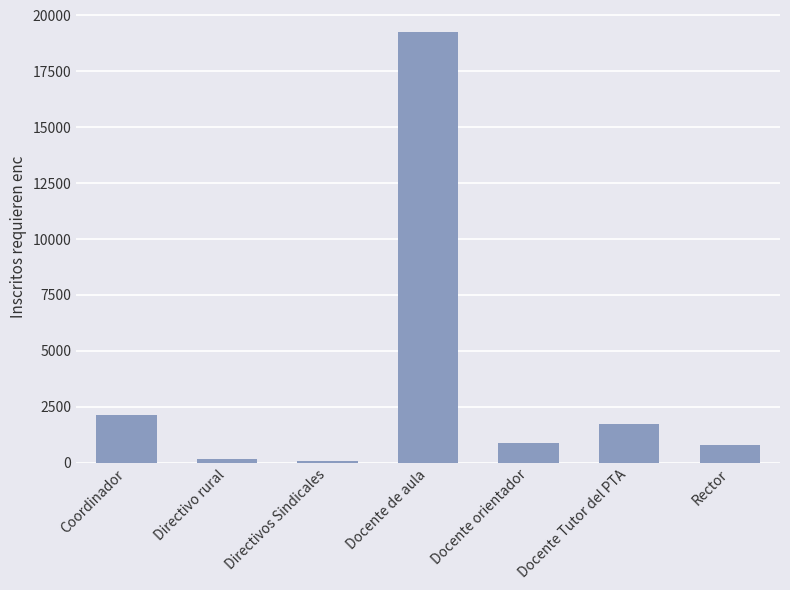

Which category has the highest value across all series?

Docente de aula